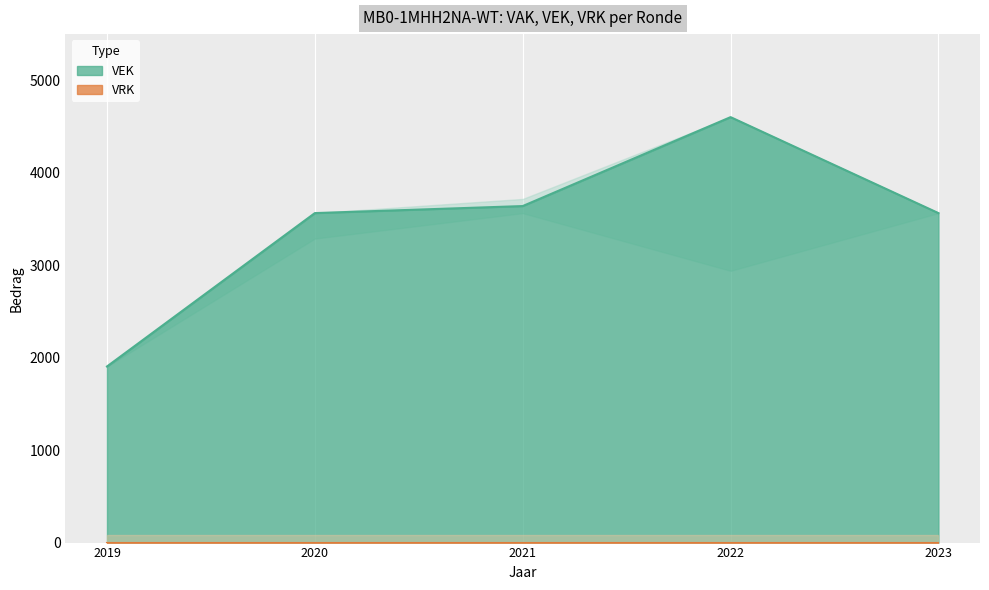

The chart shows a value of 3564 at 2020. True or false?

True